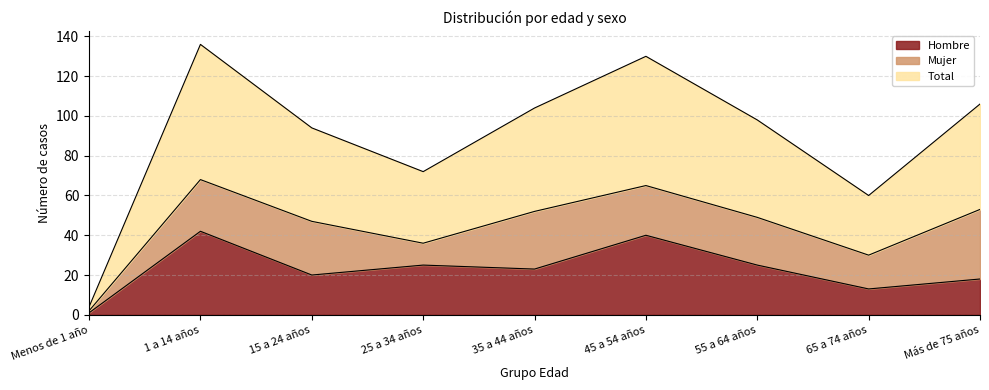

True or false: Hombre has a value of 8 at 35 a 44 años.

False